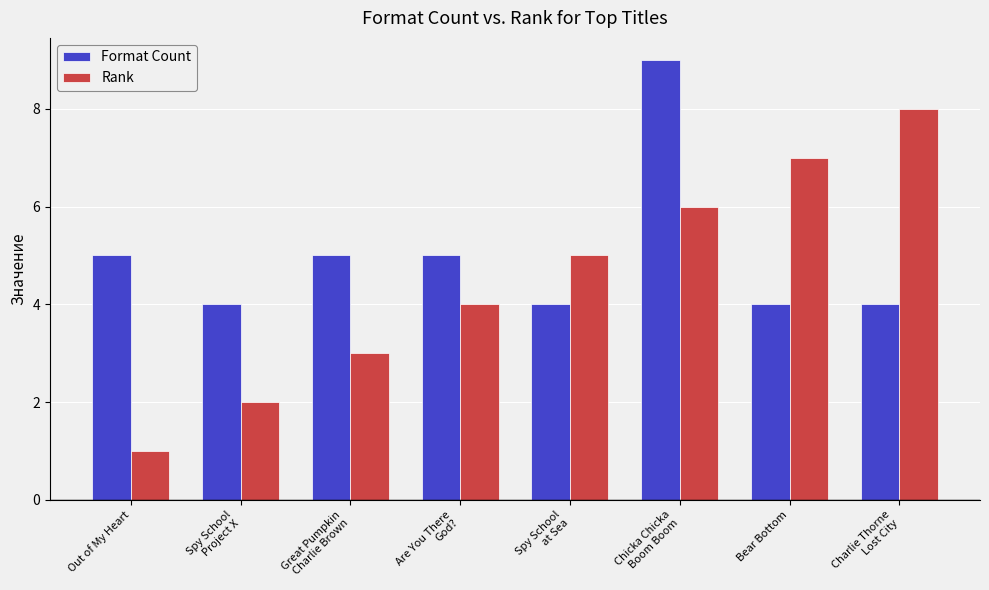

At which label is Rank closest to 4?

Are You There
God?